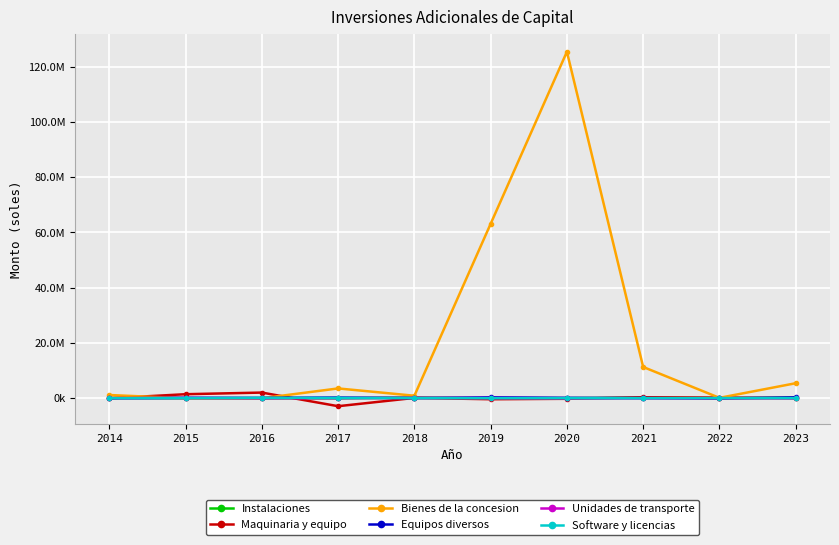

Which series changed the most between 2020 and 2023?

Bienes de la concesion